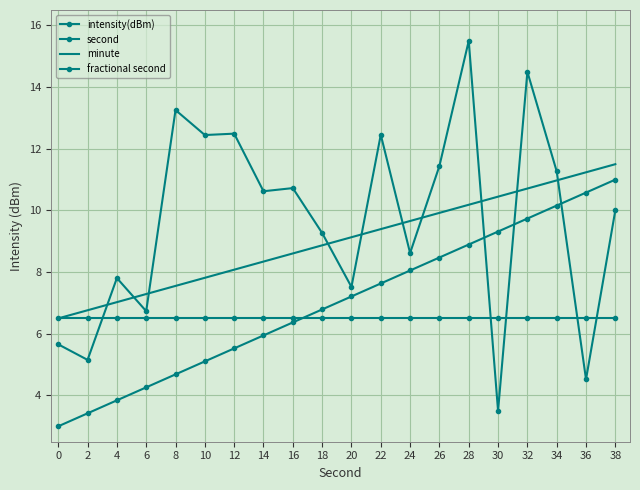

True or false: fractional second has more than 0 points higher than both neighbors.

False